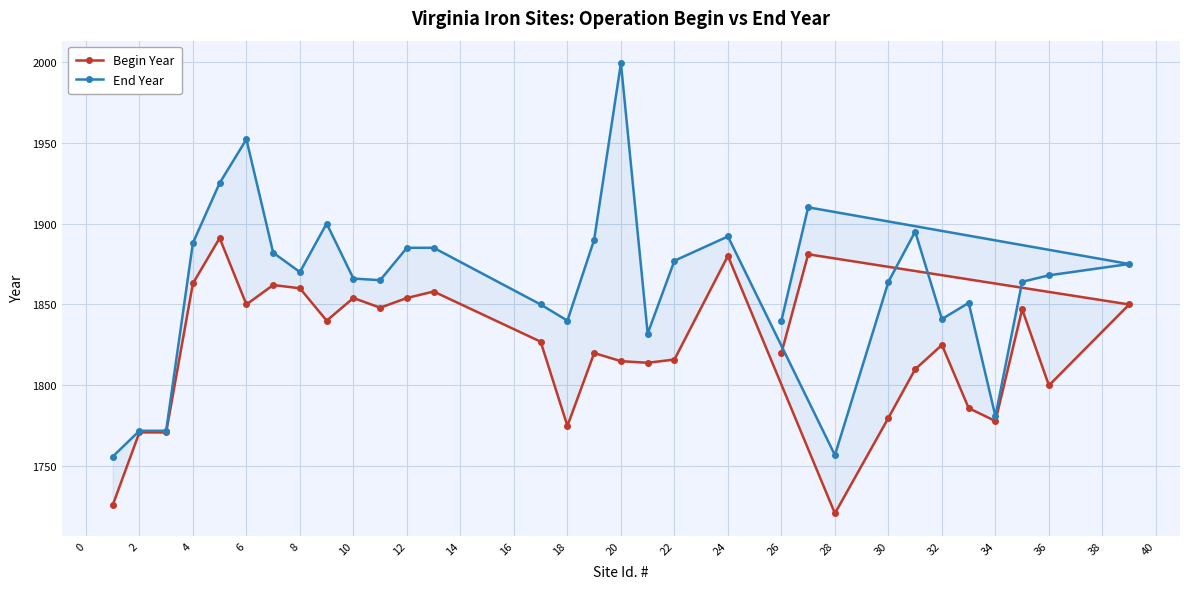

True or false: Begin Year has more than 0 points higher than both neighbors.

True